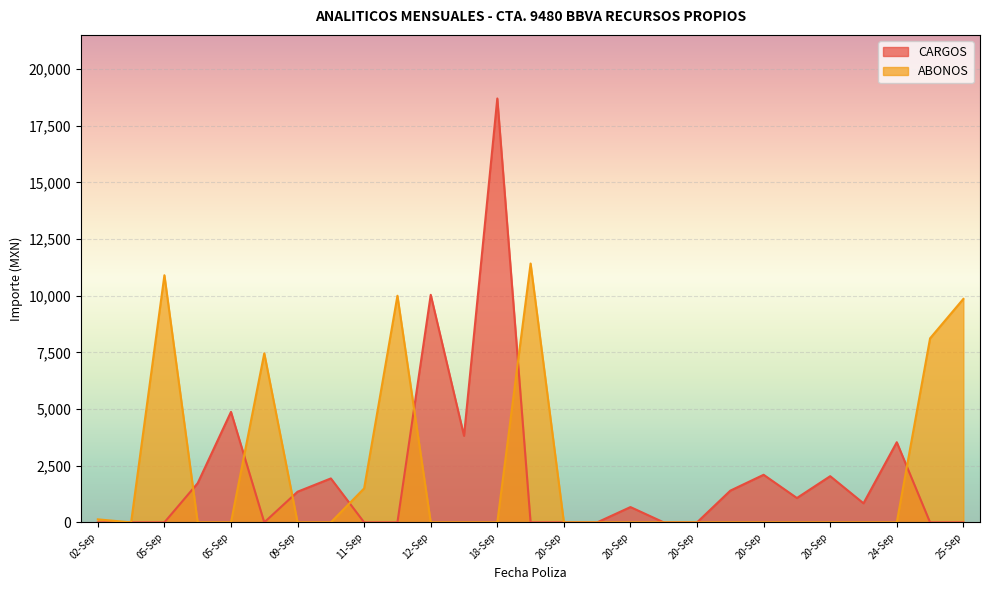

Reading right to left, transcribe all the data shown in this chart.

CARGOS: 0.0	0.0	3536.5	842.0	2038.2	1074.7	2100.0	1400.0	0.0	0.0	675.6	0.0	0.0	0.0	18704.2	3820.8	10041.1	0.0	0.0	1938.7	1352.5	0.0	4875.7	1729.0	0.0	0.3	0.0
ABONOS: 9860.0	8120.0	0.0	0.0	0.0	0.0	0.0	0.0	0.0	0.0	0.0	0.0	0.0	11421.4	0.0	0.0	0.0	10000.0	1500.0	0.0	0.0	7458.8	0.0	0.0	10904.0	0.0	133.4